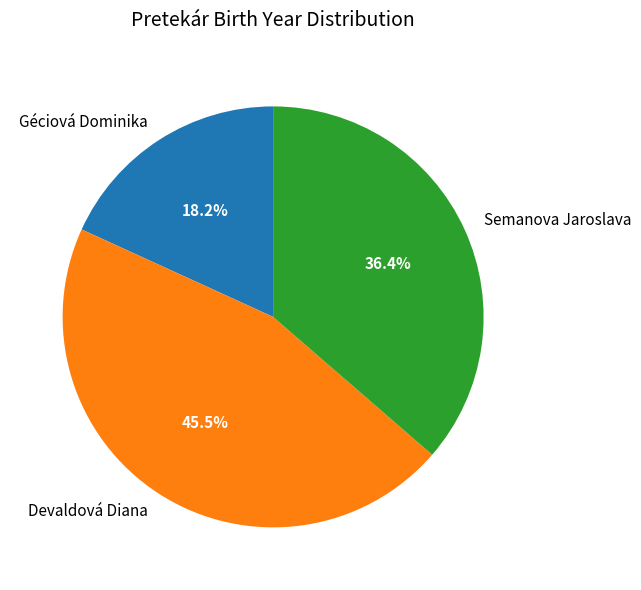

True or false: Géciová Dominika accounts for 18% of the total.

True